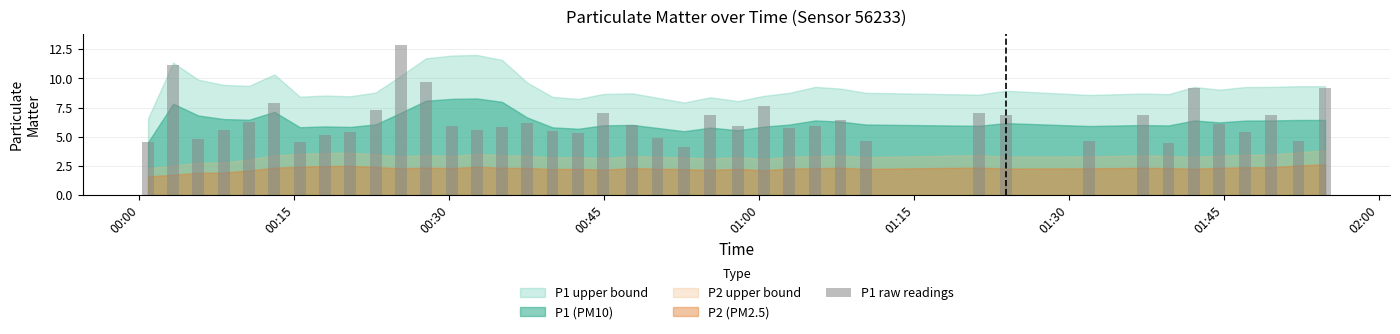

What is the minimum value shown in the chart?

4.1